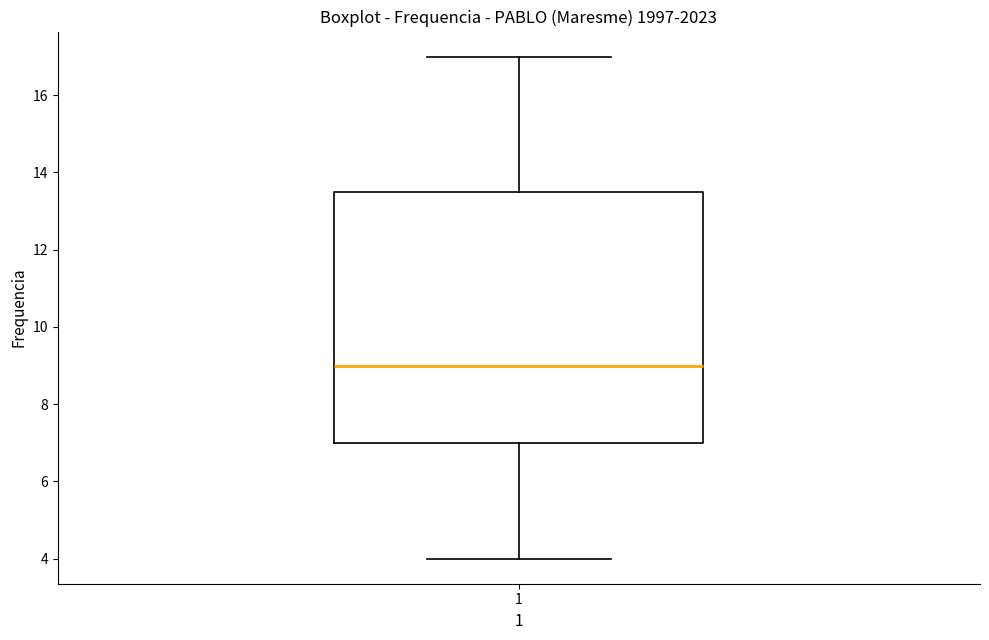

Where does the median line of the box at x = 1 sit on the y-axis? The values are not printed on the chart, so give them approximately, as read against the axis.

9.0